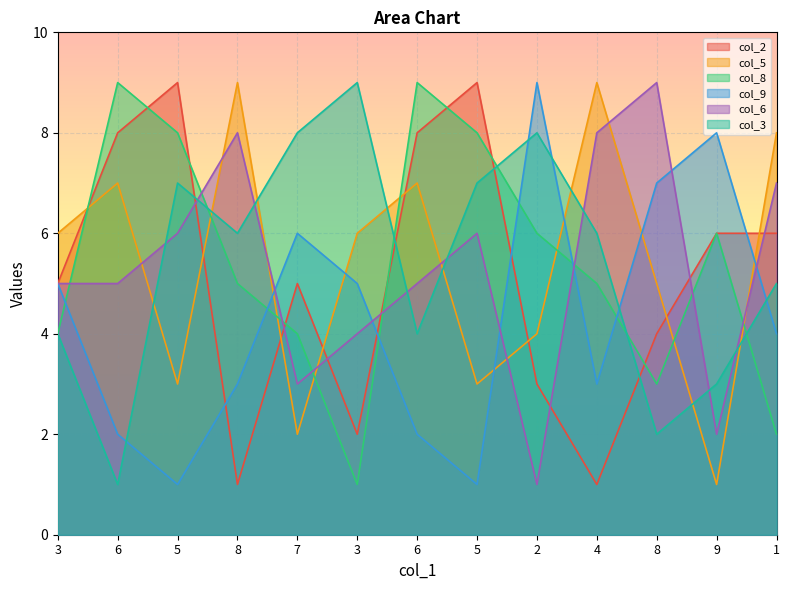

In col_9, how many points are higher than both neighbors (excluding endpoints)?

3